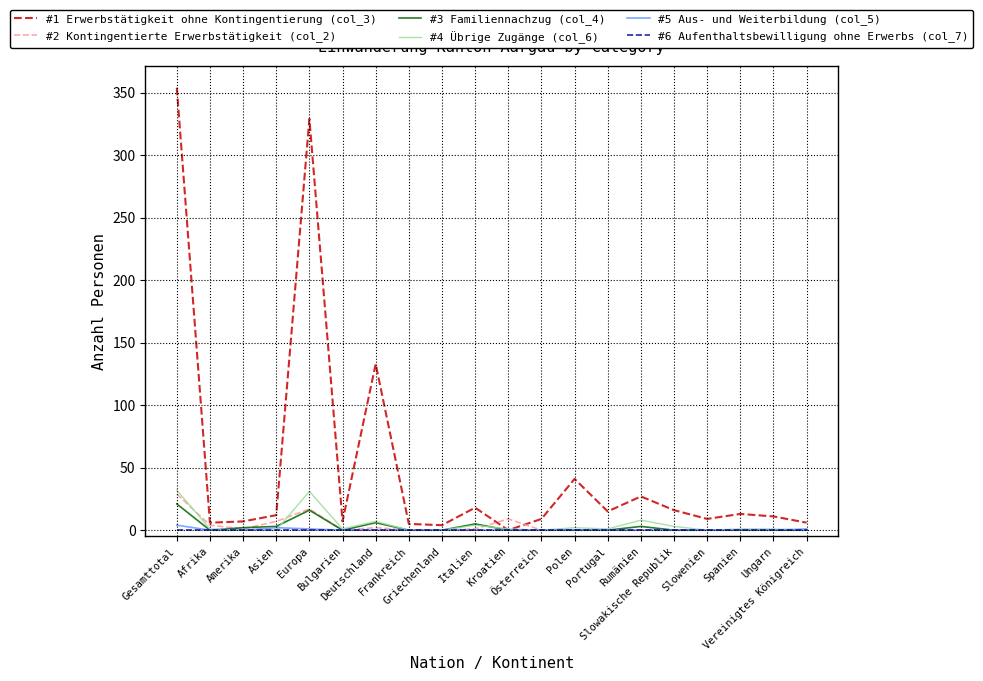

What is the difference between the highest and lowest values at Asien?

12